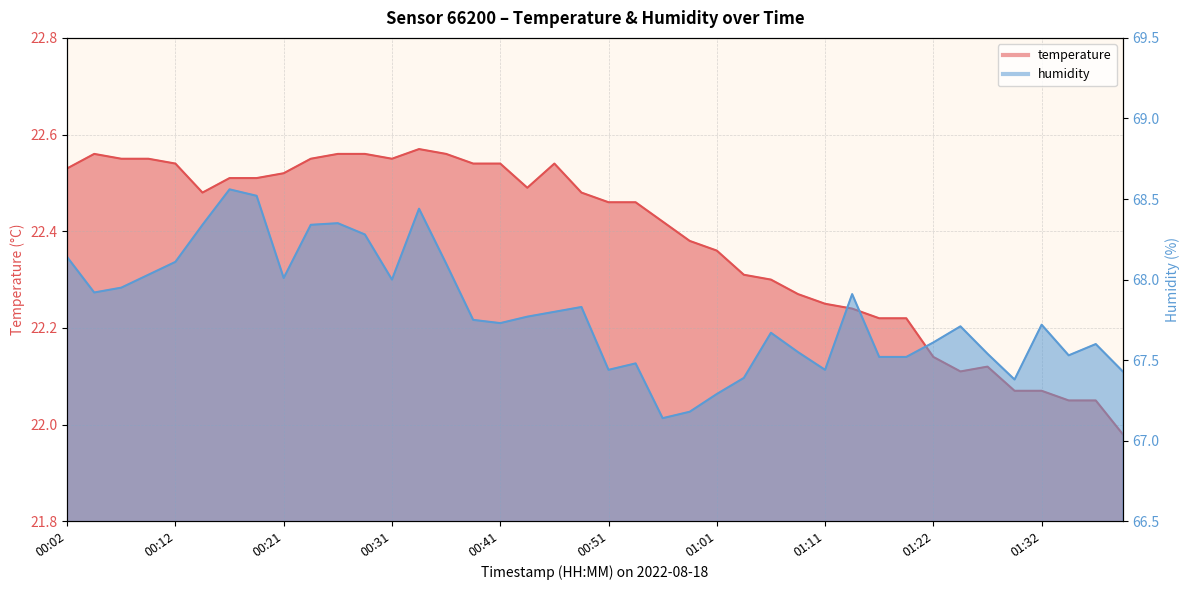

What is the sum of the temperature values at 00:53 and 00:48?

44.9